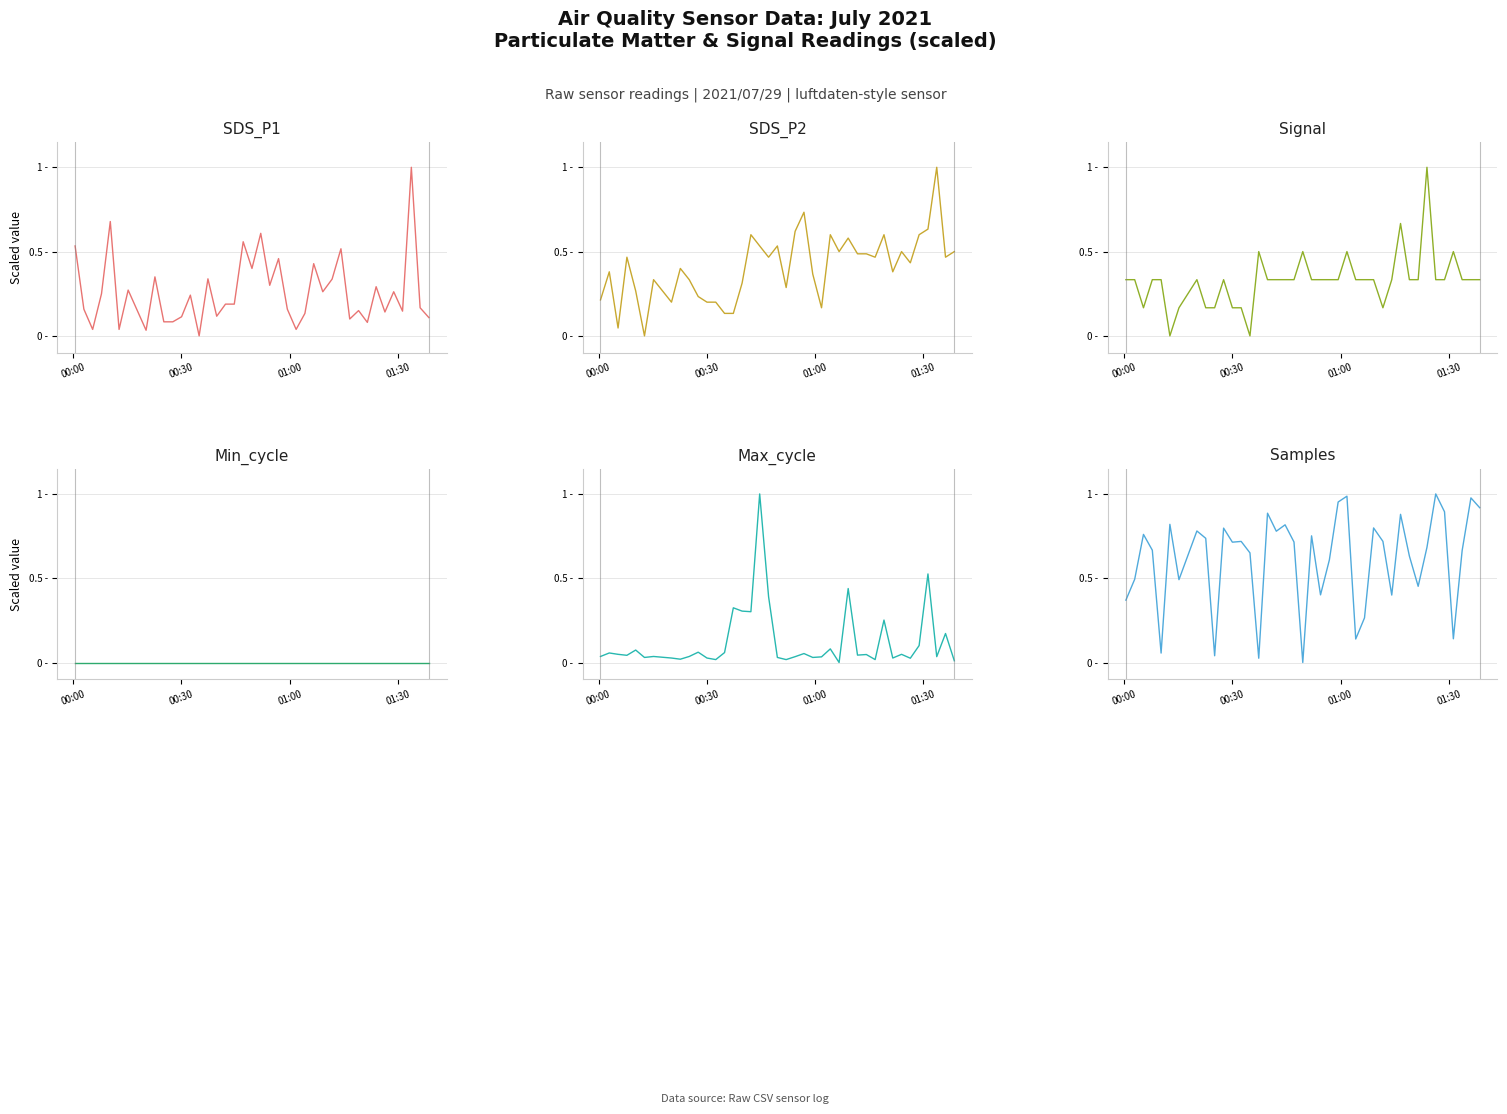

Reading left to right, extract all data points from this chart.

SDS_P1: 0.5	0.2	0.0	0.2	0.7	0.0	0.3	0.0	0.4	0.1	0.1	0.1	0.2	0.0	0.3	0.1	0.2	0.2	0.6	0.4	0.6	0.3	0.5	0.2	0.0	0.1	0.4	0.3	0.3	0.5	0.1	0.1	0.1	0.3	0.1	0.3	0.1	1.0	0.2	0.1
SDS_P2: 0.2	0.4	0.0	0.5	0.3	0.0	0.3	0.2	0.4	0.3	0.2	0.2	0.2	0.1	0.1	0.3	0.6	0.5	0.5	0.5	0.3	0.6	0.7	0.4	0.2	0.6	0.5	0.6	0.5	0.5	0.5	0.6	0.4	0.5	0.4	0.6	0.6	1.0	0.5	0.5
Signal: 0.3	0.3	0.2	0.3	0.3	0.0	0.2	0.3	0.2	0.2	0.3	0.2	0.2	0.0	0.5	0.3	0.3	0.3	0.3	0.5	0.3	0.3	0.3	0.3	0.5	0.3	0.3	0.3	0.2	0.3	0.7	0.3	0.3	1.0	0.3	0.3	0.5	0.3	0.3	0.3
Min_cycle: 0.0	0.0	0.0	0.0	0.0	0.0	0.0	0.0	0.0	0.0	0.0	0.0	0.0	0.0	0.0	0.0	0.0	0.0	0.0	0.0	0.0	0.0	0.0	0.0	0.0	0.0	0.0	0.0	0.0	0.0	0.0	0.0	0.0	0.0	0.0	0.0	0.0	0.0	0.0	0.0
Max_cycle: 0.0	0.1	0.0	0.0	0.1	0.0	0.0	0.0	0.0	0.0	0.1	0.0	0.0	0.1	0.3	0.3	0.3	1.0	0.4	0.0	0.0	0.0	0.1	0.0	0.0	0.1	0.0	0.4	0.0	0.0	0.0	0.3	0.0	0.0	0.0	0.1	0.5	0.0	0.2	0.0
Samples: 0.4	0.5	0.8	0.7	0.1	0.8	0.5	0.8	0.7	0.0	0.8	0.7	0.7	0.7	0.0	0.9	0.8	0.8	0.7	0.0	0.8	0.4	0.6	1.0	1.0	0.1	0.3	0.8	0.7	0.4	0.9	0.6	0.5	0.7	1.0	0.9	0.1	0.7	1.0	0.9